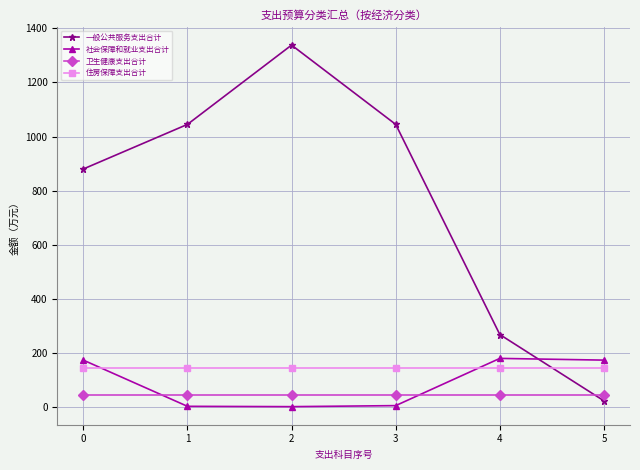

In 一般公共服务支出合计, how many points are higher than both neighbors (excluding endpoints)?

1